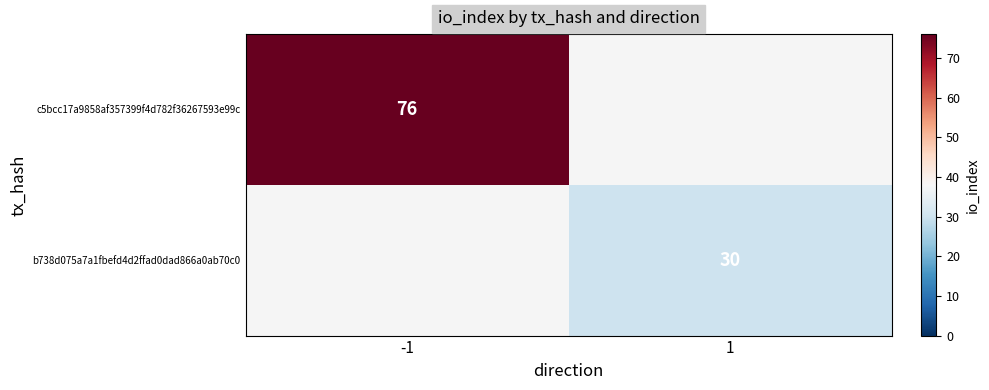

How many distinct data groups are displayed?

2